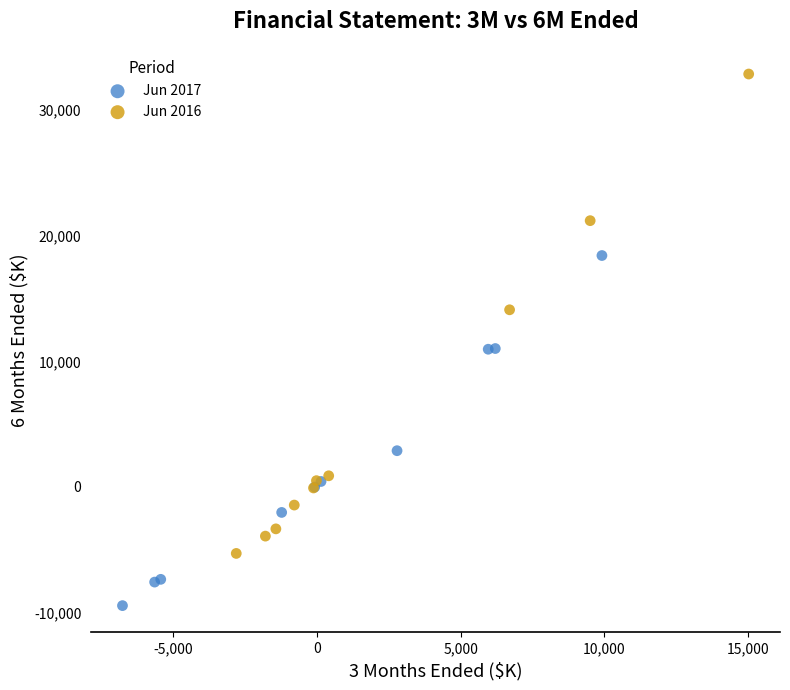

Which series contains the highest Y value?

Jun 2016